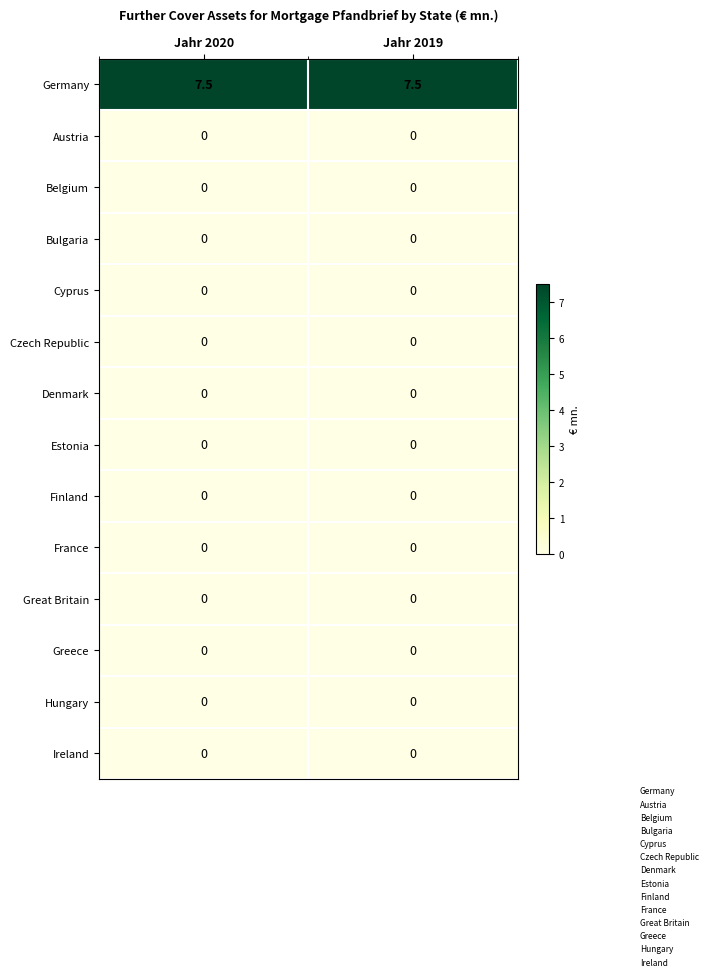

Which series has the largest total across all categories?

Germany